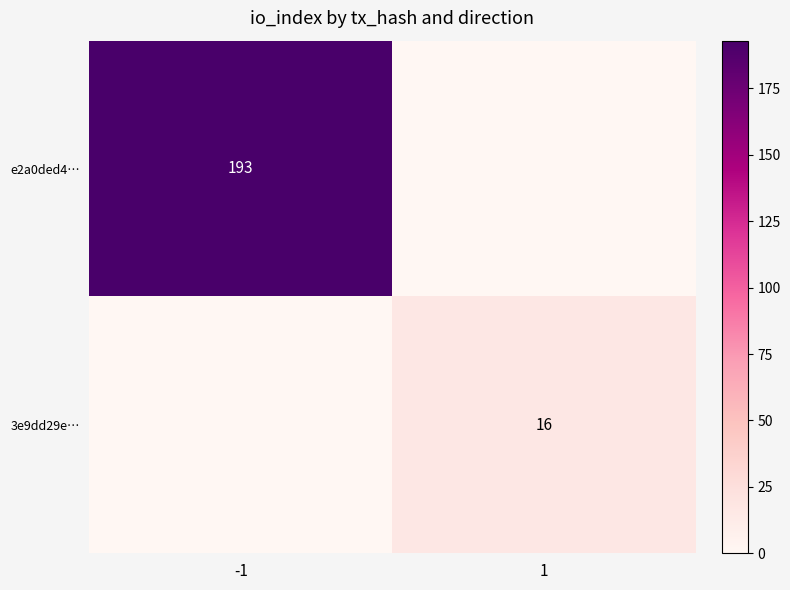

At how many categories does at least one series exceed 130?

1